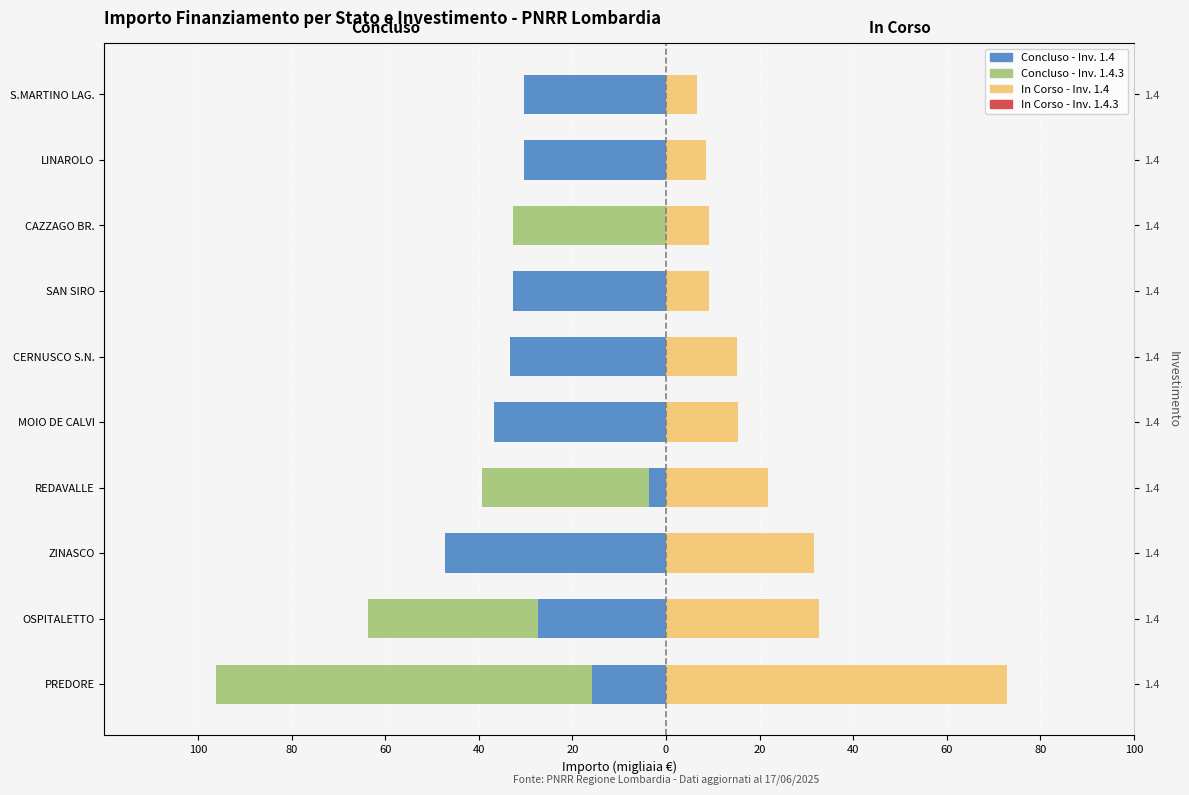

How many groups of bars are there?

10